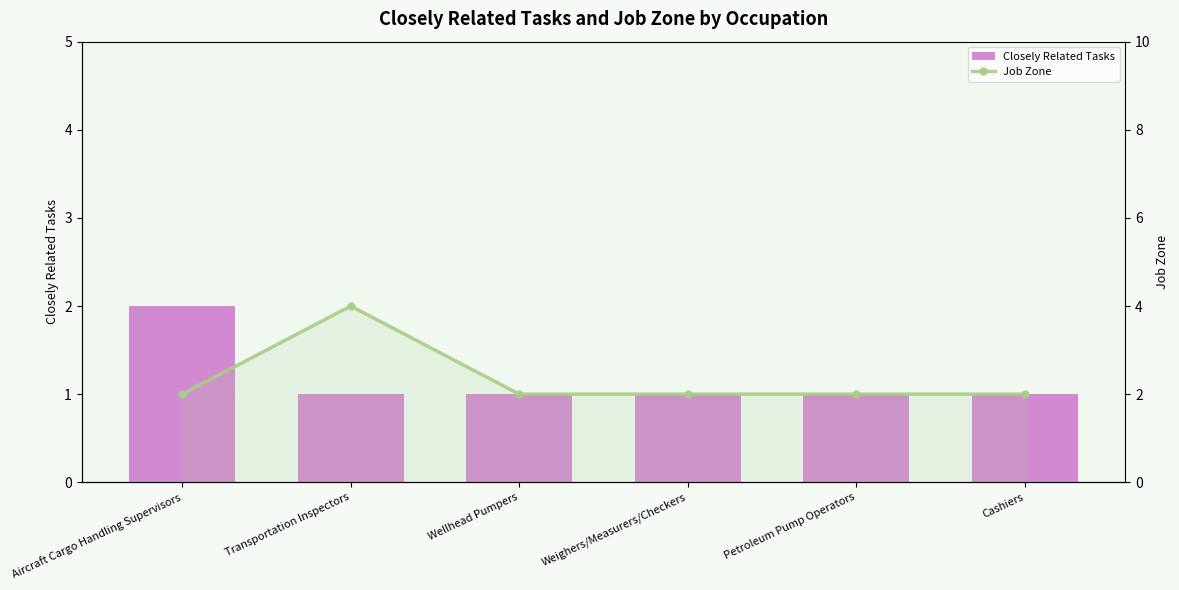

What is the label of the 6th bar from the left?

Cashiers